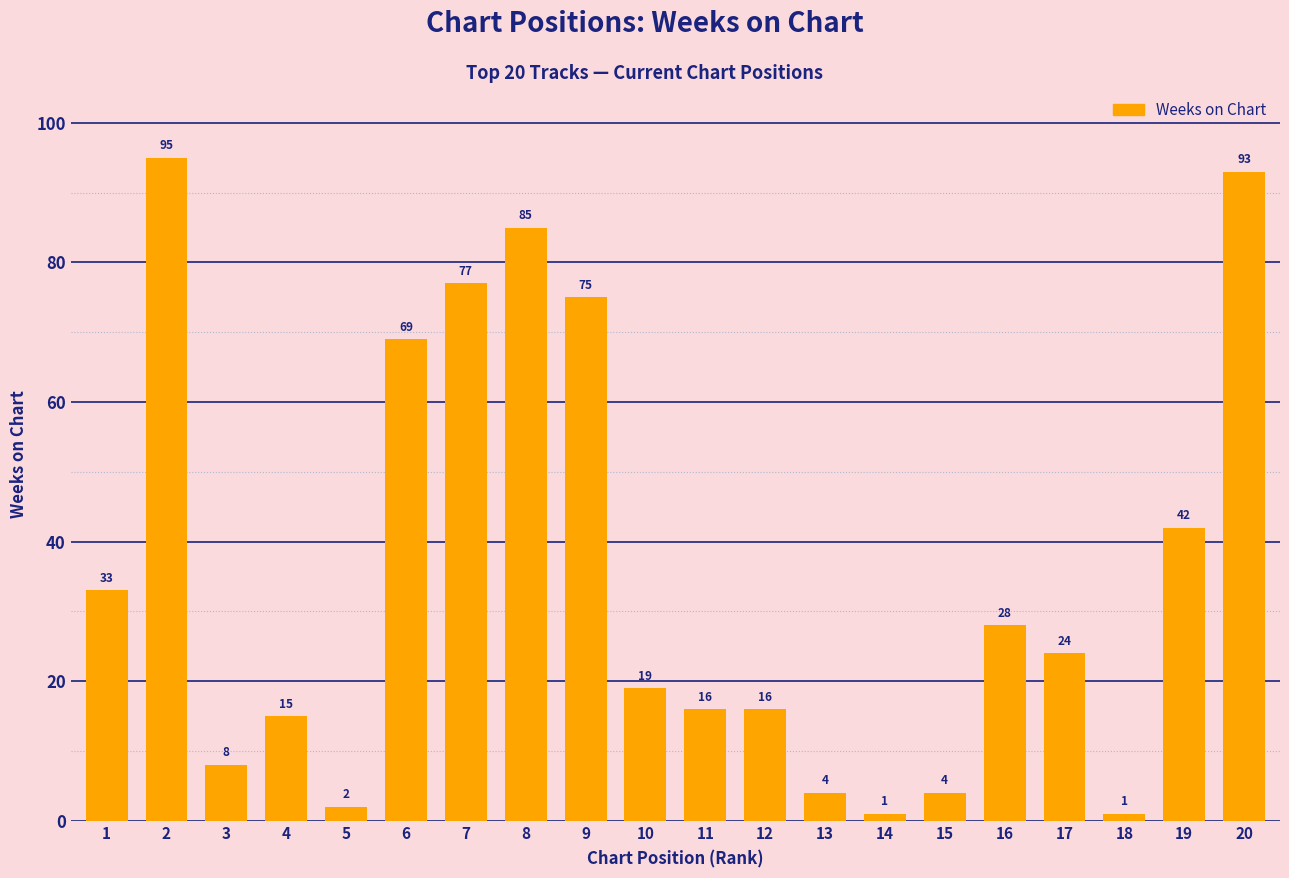

Reading left to right, extract all data points from this chart.

1=33	2=95	3=8	4=15	5=2	6=69	7=77	8=85	9=75	10=19	11=16	12=16	13=4	14=1	15=4	16=28	17=24	18=1	19=42	20=93